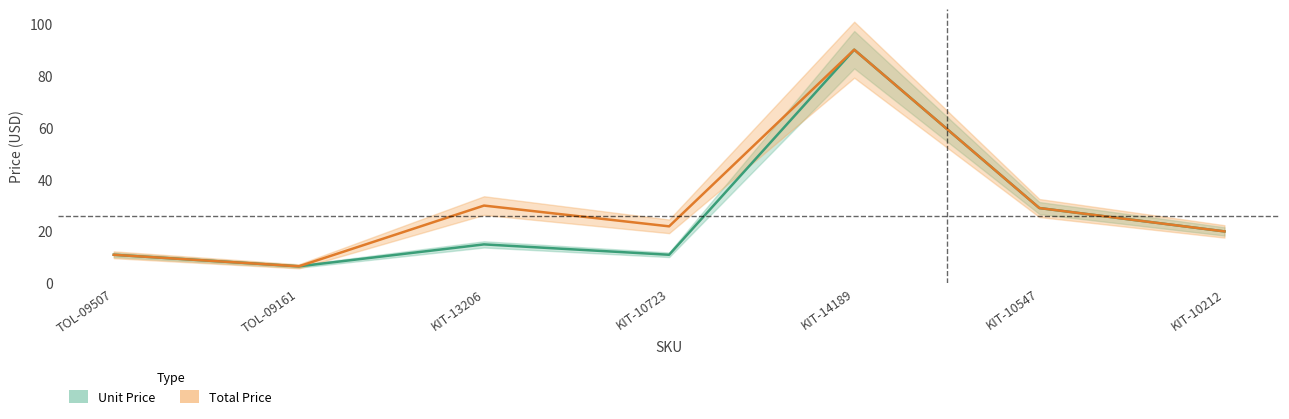

What is the average value of the Total Price series?

29.7